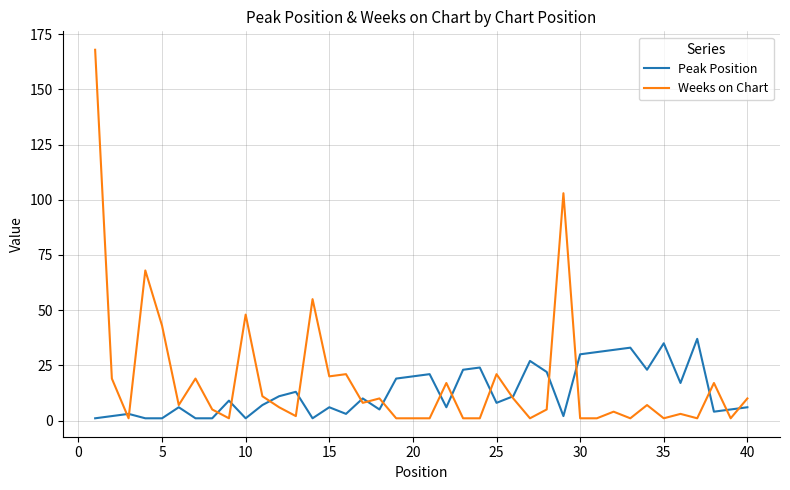

List the series in order of their peak value, lowest first.

Peak Position, Weeks on Chart